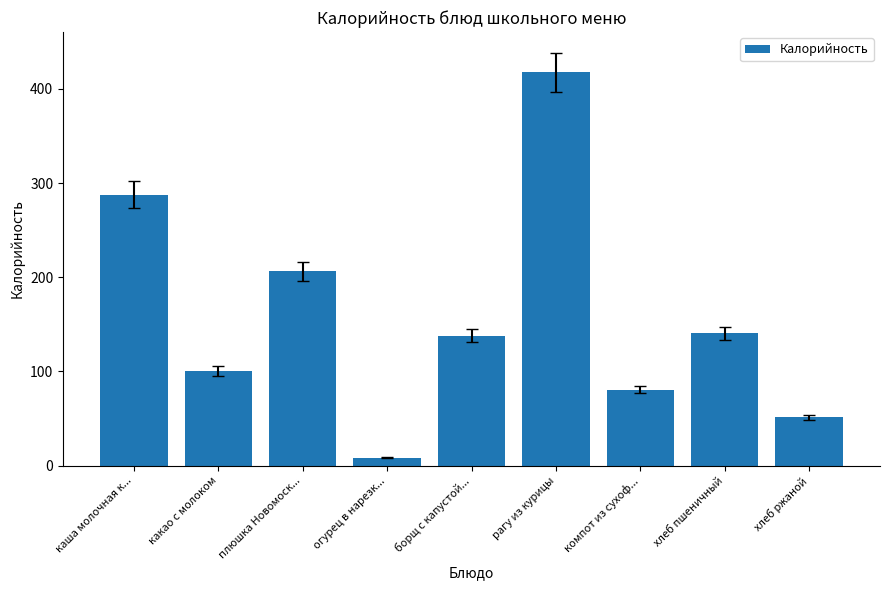

What is the approximate value at хлеб пшеничный?

140.6